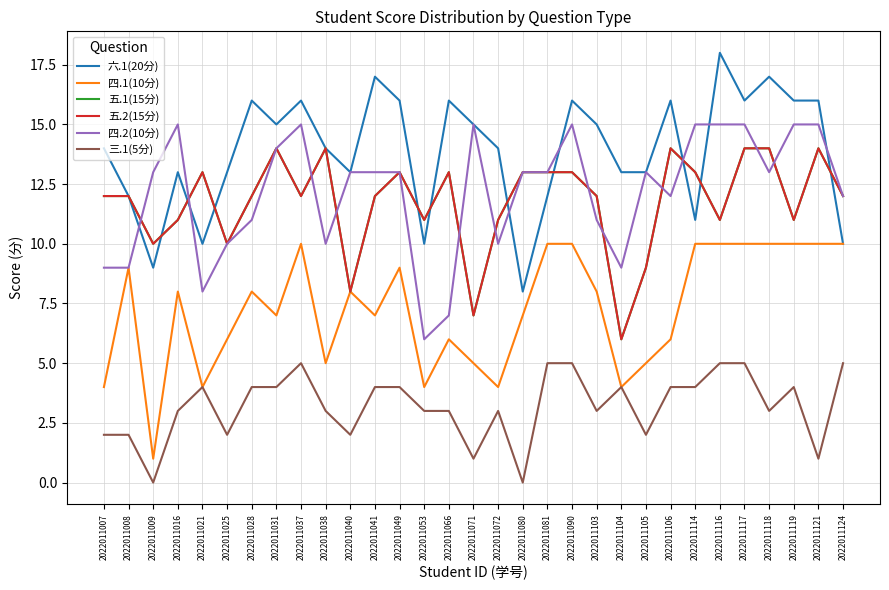

Reading left to right, list all the values displayed in this chart.

六.1(20分): 2022011007=14	2022011008=12	2022011009=9	2022011016=13	2022011021=10	2022011025=13	2022011028=16	2022011031=15	2022011037=16	2022011038=14	2022011040=13	2022011041=17	2022011049=16	2022011053=10	2022011066=16	2022011071=15	2022011072=14	2022011080=8	2022011081=12	2022011090=16	2022011103=15	2022011104=13	2022011105=13	2022011106=16	2022011114=11	2022011116=18	2022011117=16	2022011118=17	2022011119=16	2022011121=16	2022011124=10
四.1(10分): 2022011007=4	2022011008=9	2022011009=1	2022011016=8	2022011021=4	2022011025=6	2022011028=8	2022011031=7	2022011037=10	2022011038=5	2022011040=8	2022011041=7	2022011049=9	2022011053=4	2022011066=6	2022011071=5	2022011072=4	2022011080=7	2022011081=10	2022011090=10	2022011103=8	2022011104=4	2022011105=5	2022011106=6	2022011114=10	2022011116=10	2022011117=10	2022011118=10	2022011119=10	2022011121=10	2022011124=10
五.1(15分): 2022011007=12	2022011008=12	2022011009=10	2022011016=11	2022011021=13	2022011025=10	2022011028=12	2022011031=14	2022011037=12	2022011038=14	2022011040=8	2022011041=12	2022011049=13	2022011053=11	2022011066=13	2022011071=7	2022011072=11	2022011080=13	2022011081=13	2022011090=13	2022011103=12	2022011104=6	2022011105=9	2022011106=14	2022011114=13	2022011116=11	2022011117=14	2022011118=14	2022011119=11	2022011121=14	2022011124=12
五.2(15分): 2022011007=12	2022011008=12	2022011009=10	2022011016=11	2022011021=13	2022011025=10	2022011028=12	2022011031=14	2022011037=12	2022011038=14	2022011040=8	2022011041=12	2022011049=13	2022011053=11	2022011066=13	2022011071=7	2022011072=11	2022011080=13	2022011081=13	2022011090=13	2022011103=12	2022011104=6	2022011105=9	2022011106=14	2022011114=13	2022011116=11	2022011117=14	2022011118=14	2022011119=11	2022011121=14	2022011124=12
四.2(10分): 2022011007=9	2022011008=9	2022011009=13	2022011016=15	2022011021=8	2022011025=10	2022011028=11	2022011031=14	2022011037=15	2022011038=10	2022011040=13	2022011041=13	2022011049=13	2022011053=6	2022011066=7	2022011071=15	2022011072=10	2022011080=13	2022011081=13	2022011090=15	2022011103=11	2022011104=9	2022011105=13	2022011106=12	2022011114=15	2022011116=15	2022011117=15	2022011118=13	2022011119=15	2022011121=15	2022011124=12
三.1(5分): 2022011007=2	2022011008=2	2022011009=0	2022011016=3	2022011021=4	2022011025=2	2022011028=4	2022011031=4	2022011037=5	2022011038=3	2022011040=2	2022011041=4	2022011049=4	2022011053=3	2022011066=3	2022011071=1	2022011072=3	2022011080=0	2022011081=5	2022011090=5	2022011103=3	2022011104=4	2022011105=2	2022011106=4	2022011114=4	2022011116=5	2022011117=5	2022011118=3	2022011119=4	2022011121=1	2022011124=5